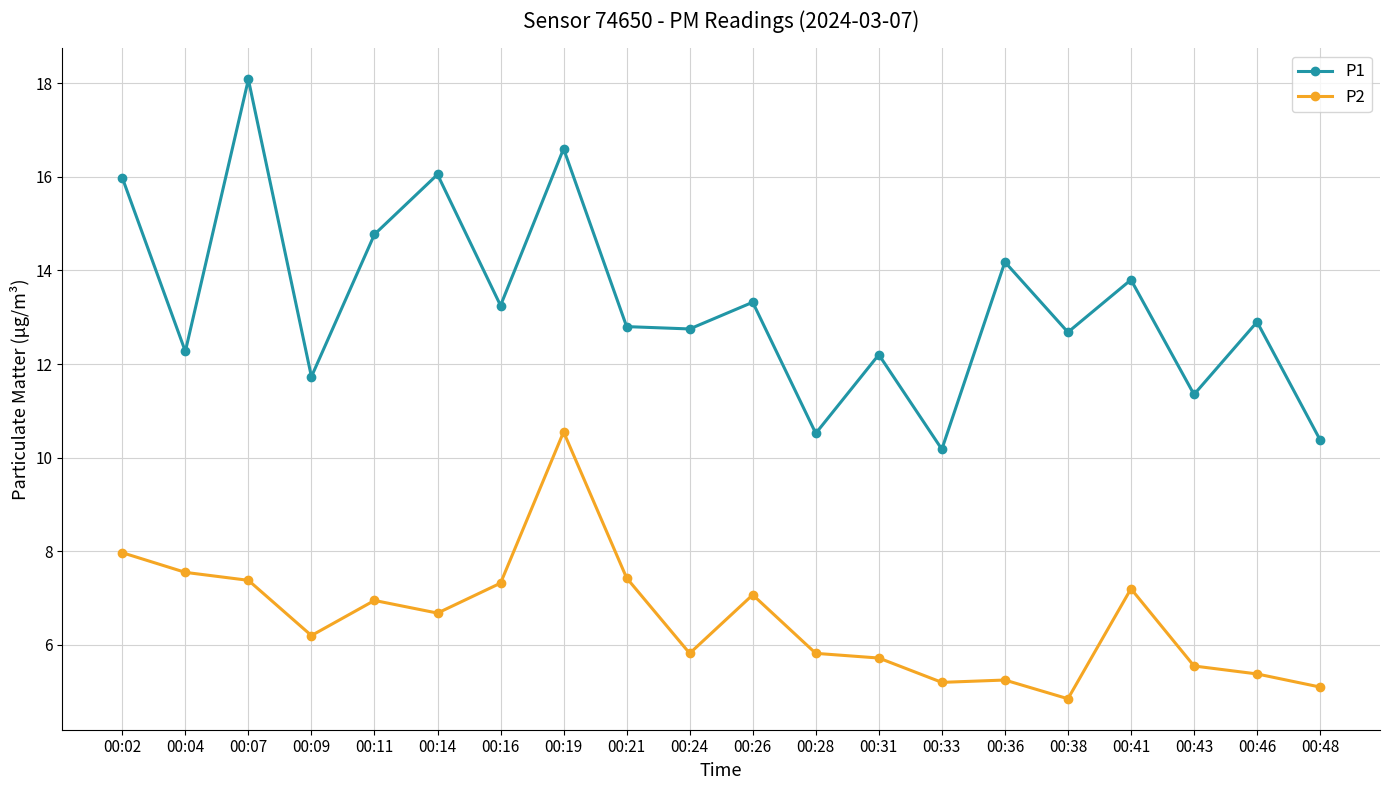

True or false: P2 and P1 intersect in this chart.

False